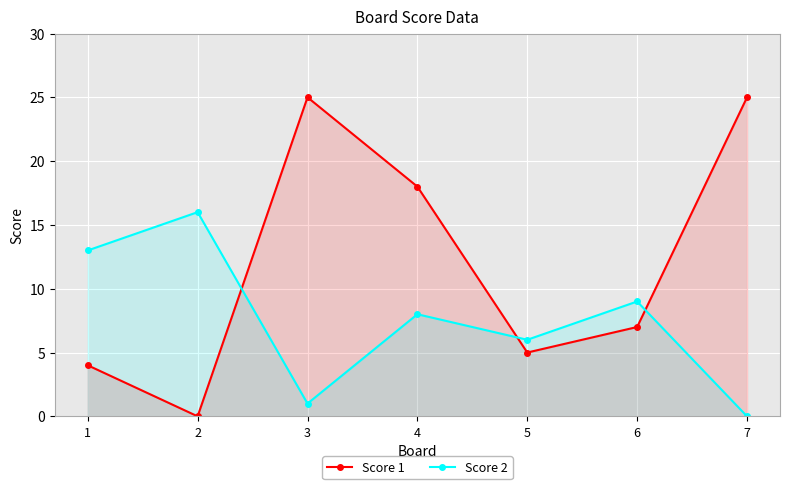

What is the sum of the Score 1 values at 7 and 1?

29